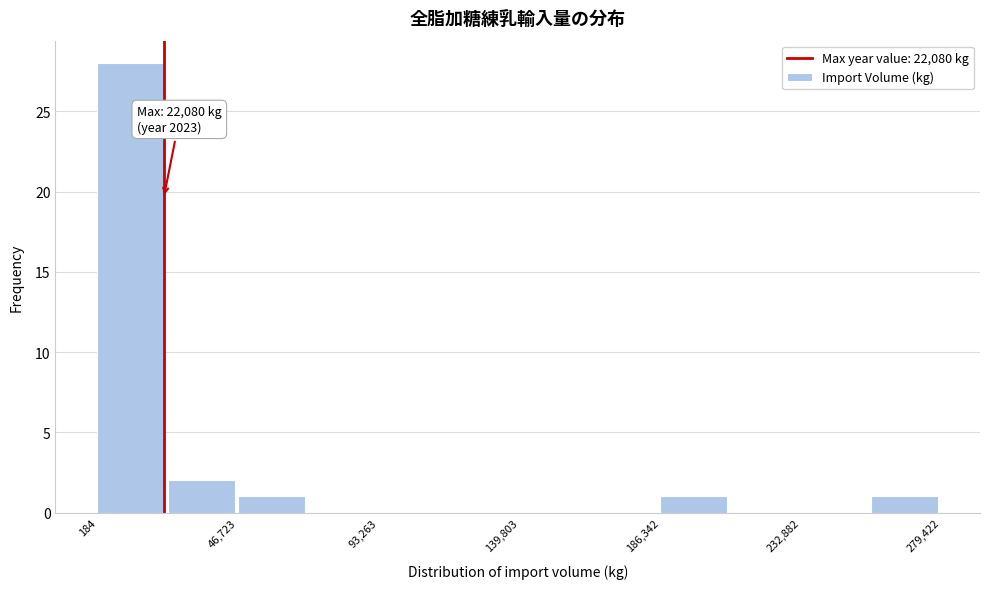

Which range on the x-axis has the tallest bar?

0 to 25000